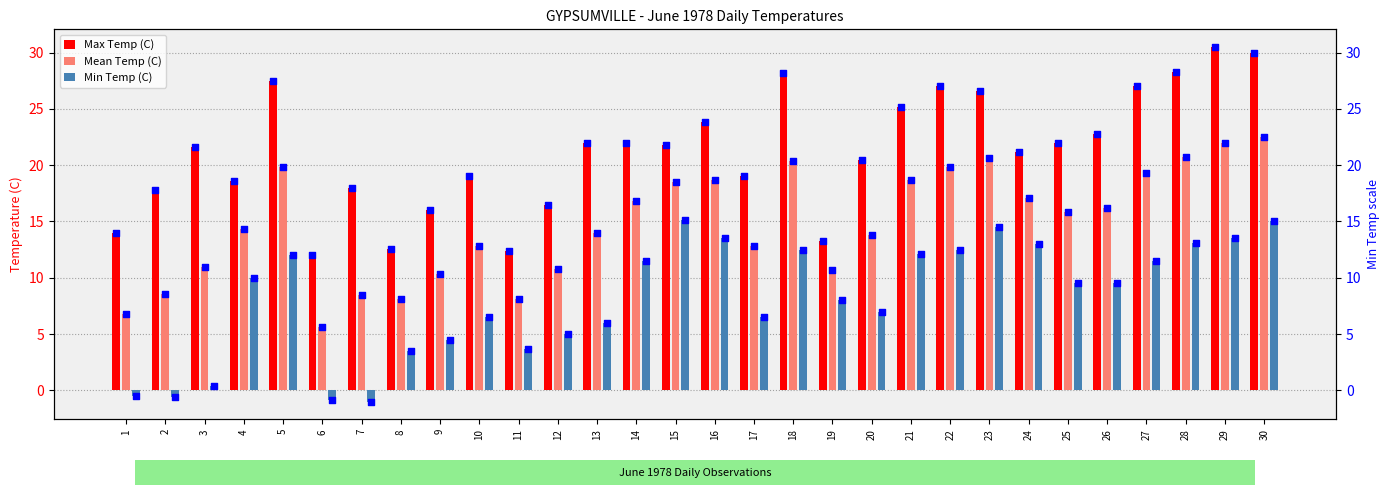

Which series reaches the maximum Y coordinate?

Max Temp (C)